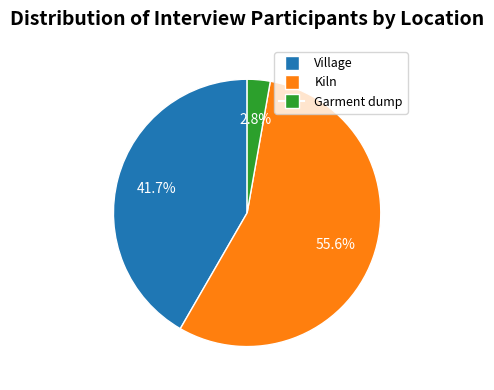

Combined, what portion of the pie is Kiln and Village?

97.2%